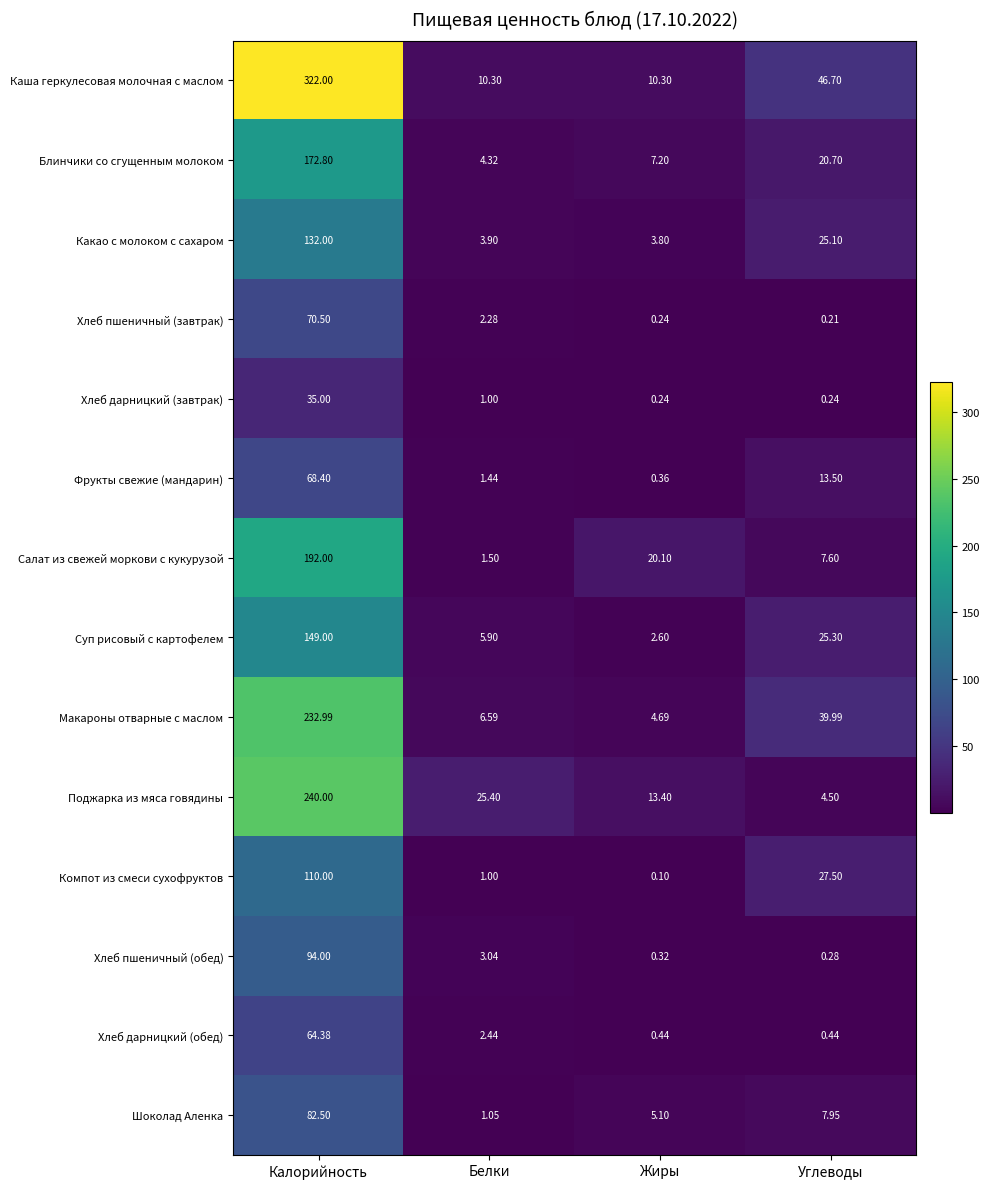

At which category is the sum across all series the highest?

Калорийность